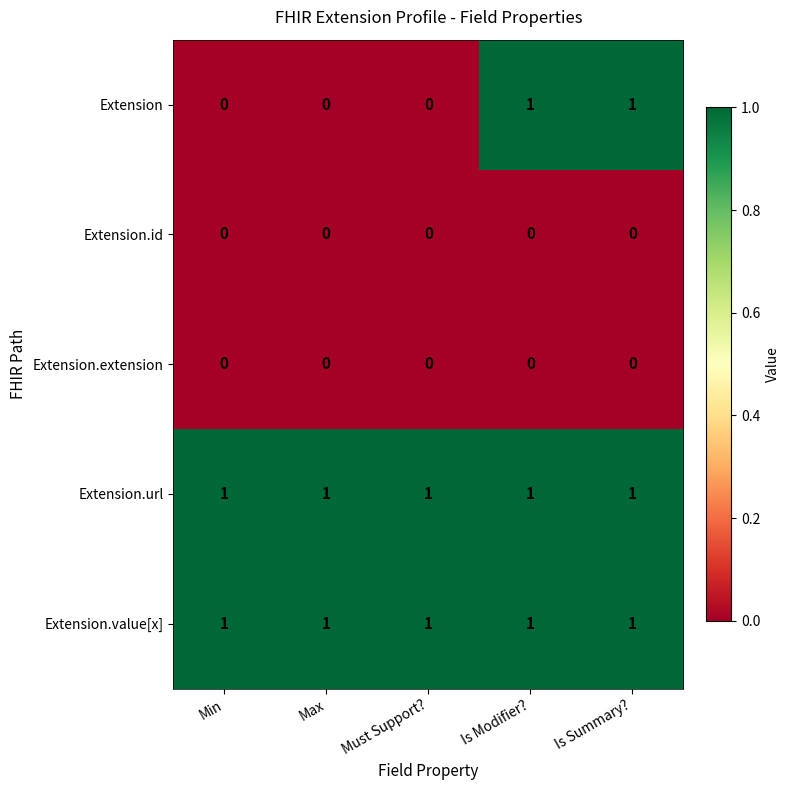

The value of Extension.value[x] at Max is 2. True or false?

False